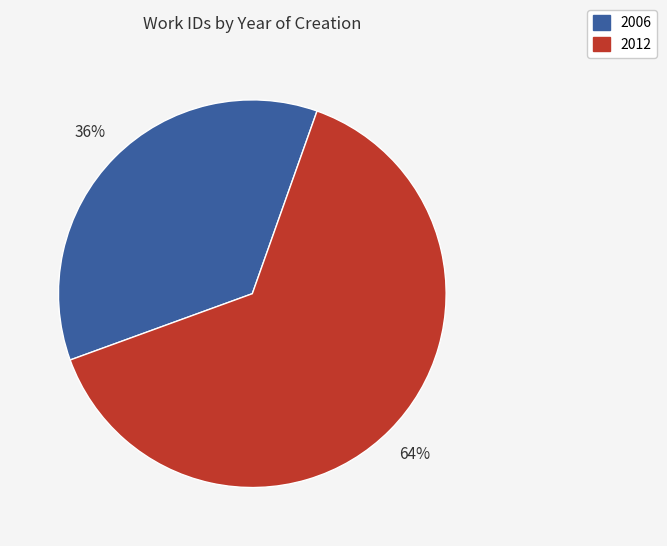

To the nearest percent, what percentage of the pie is 2006?

36%